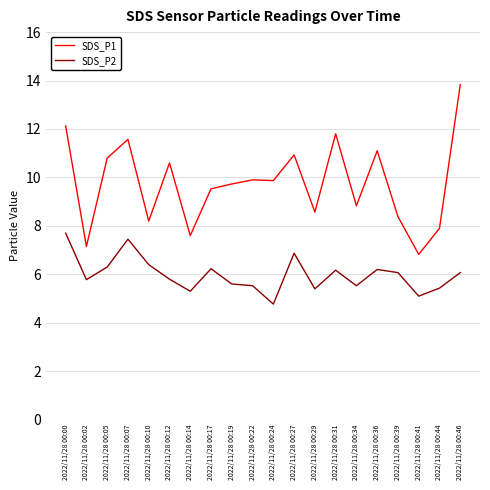

Between 2022/11/28 00:10 and 2022/11/28 00:31, which series saw the biggest shift?

SDS_P1